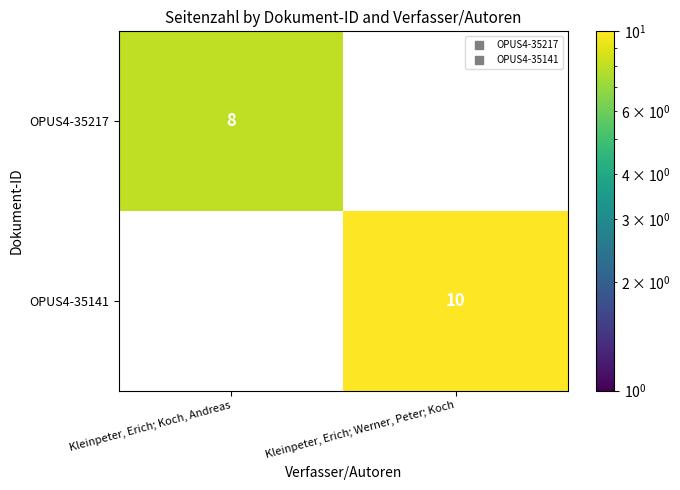

What is the difference between the maximum and minimum values in the OPUS4-35217 series?

8